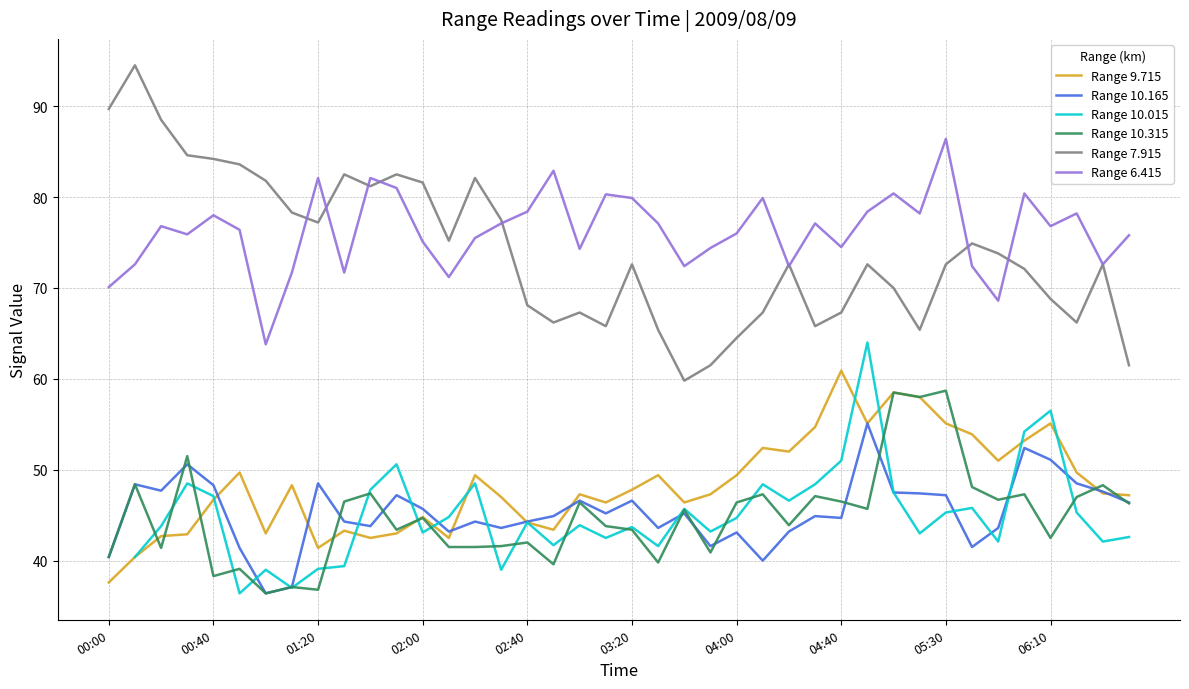

Is this an area chart (filled region under the line)?

No